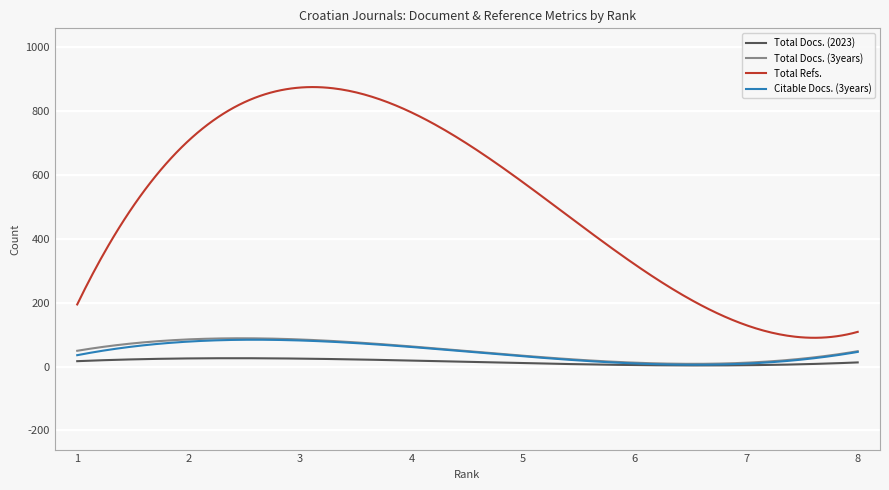

What is the greatest value displayed?

875.9